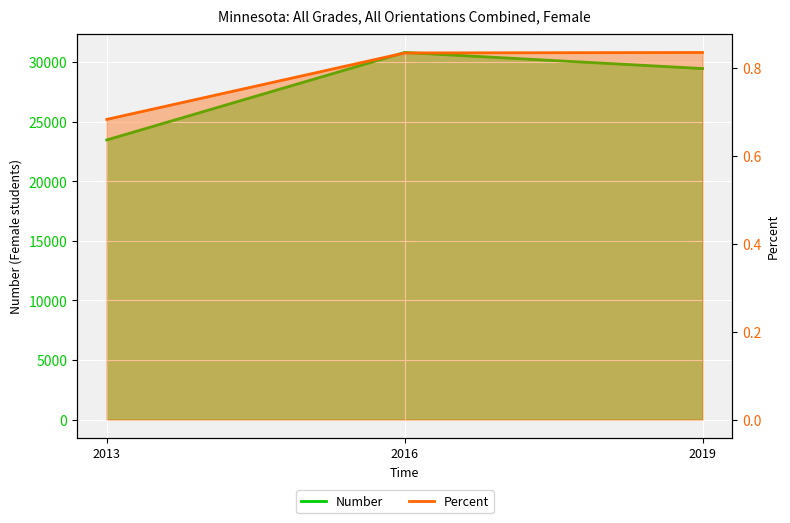

List the labels in order of Number value, largest first.

2016, 2019, 2013